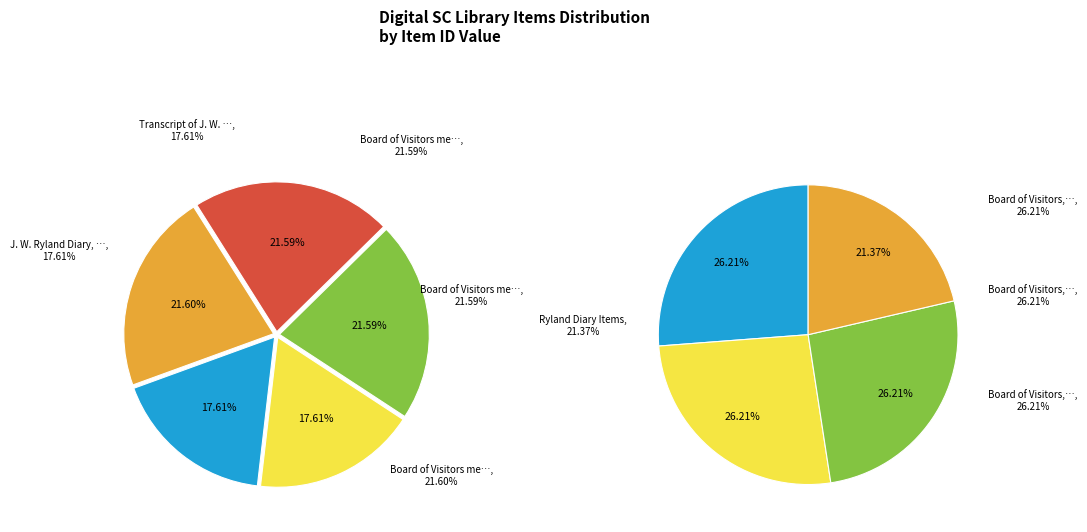

Count the number of slices in the pie.

5